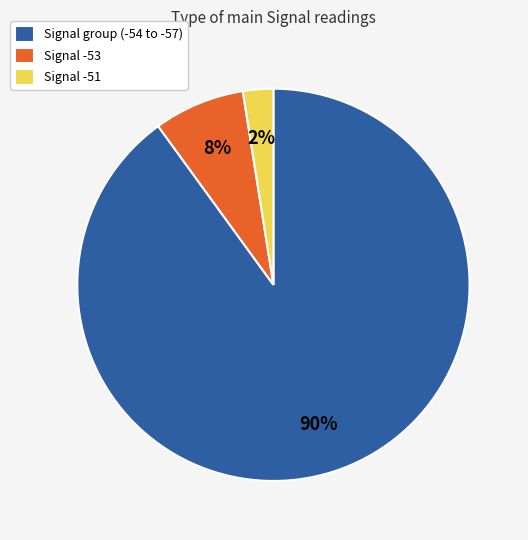

To the nearest percent, what percentage of the pie is Signal -53?

8%